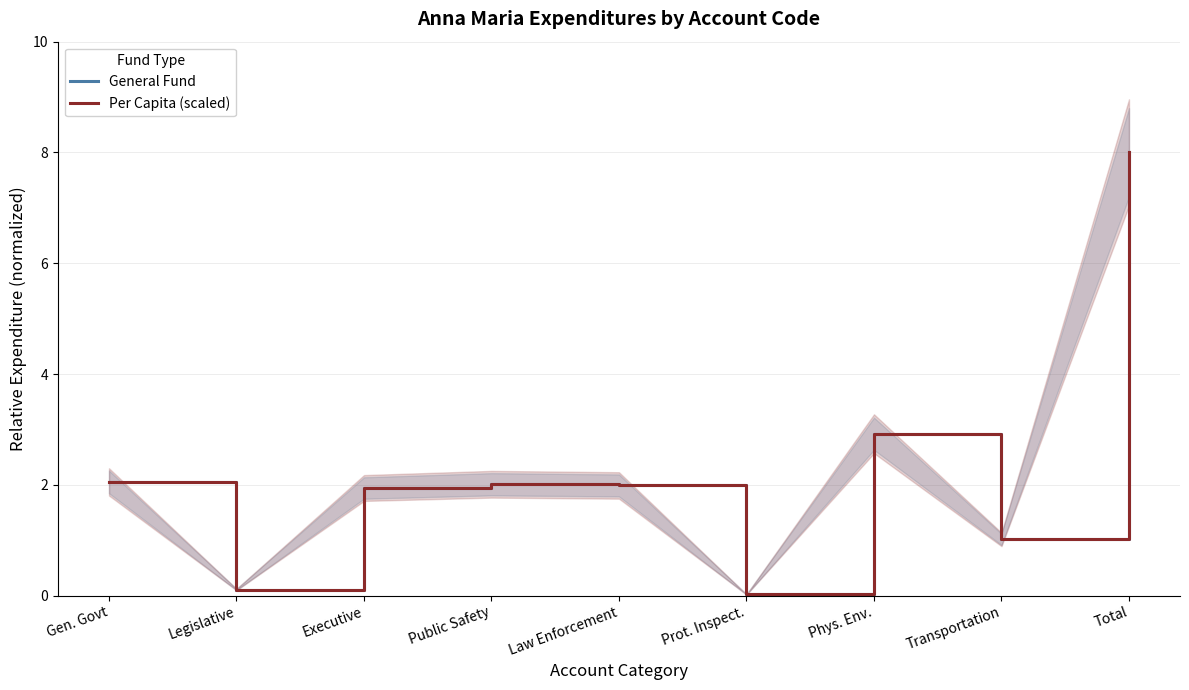

True or false: General Fund and Per Capita (scaled) intersect in this chart.

True